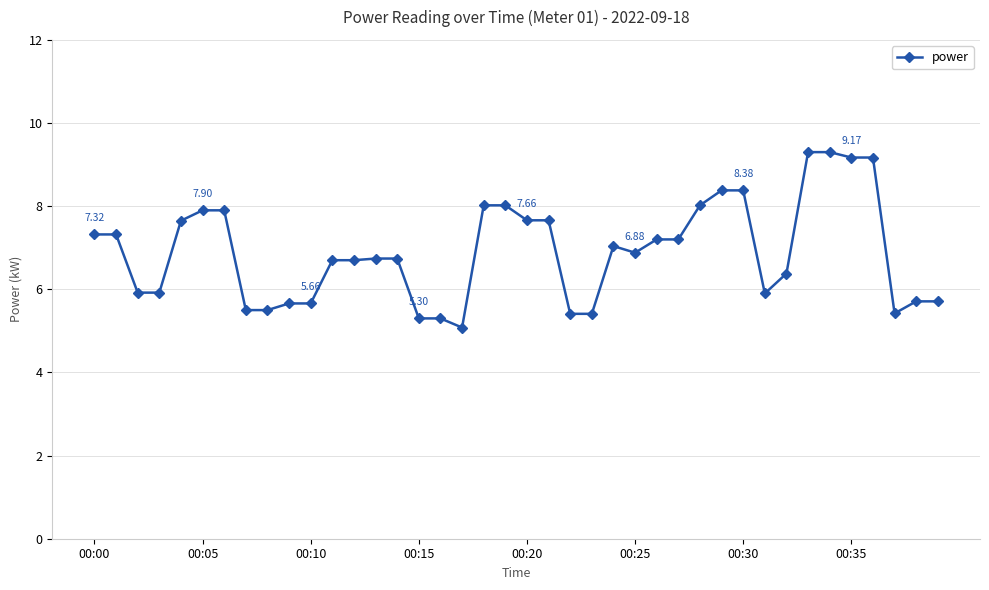

What is the difference between the maximum and second lowest values?

4.0